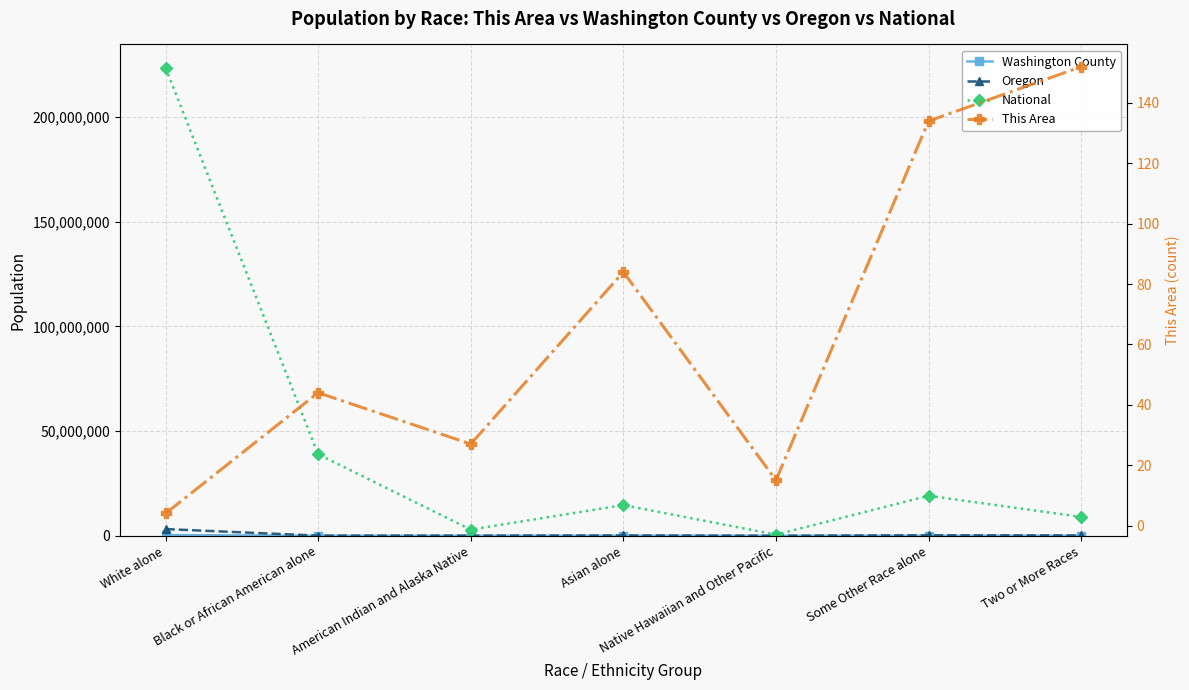

Reading left to right, what are all the values shown in this chart?

Washington County: 334405	9616	3937	45755	2433	39797	22530
Oregon: 3204614	69206	53203	141263	13404	204625	144759
National: 223553265	38929319	2932248	14674252	540013	19107368	9009073
This Area: 4	44	27	84	15	134	152